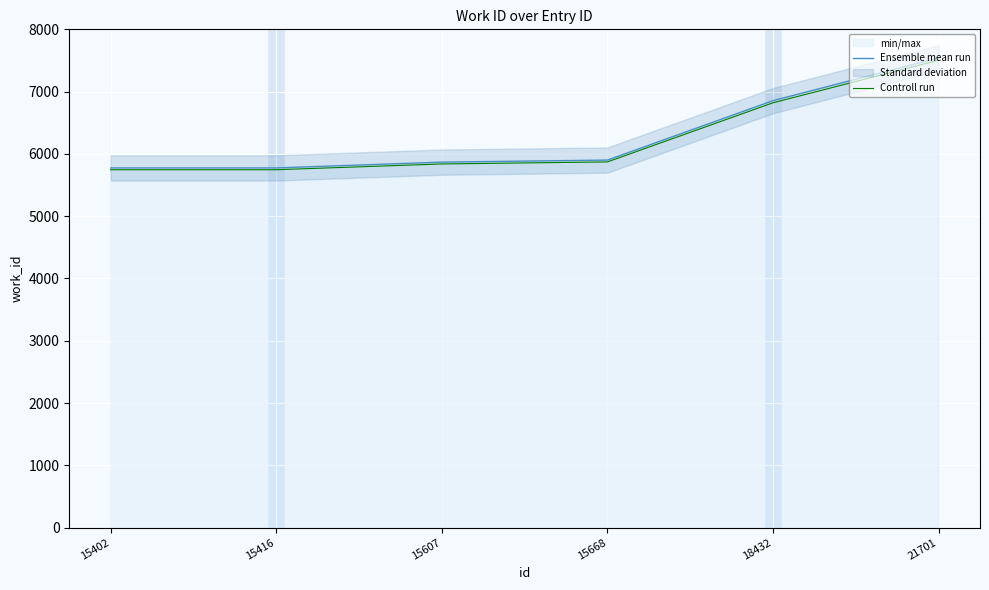

The value of Ensemble mean run at 15607 is 5868.0. True or false?

True